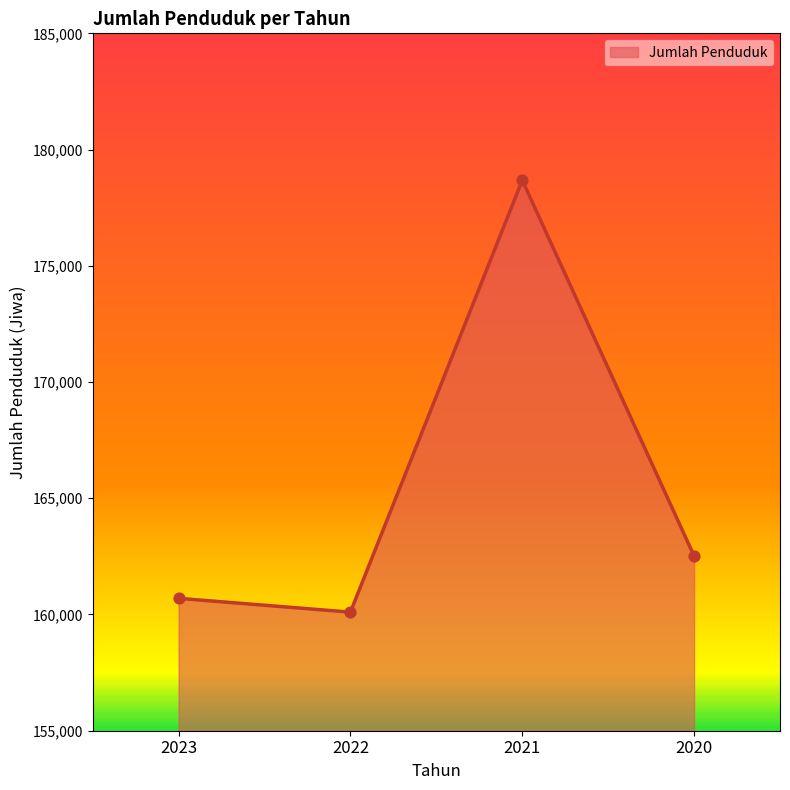

Between 2023 and 2021, which is larger?

2021